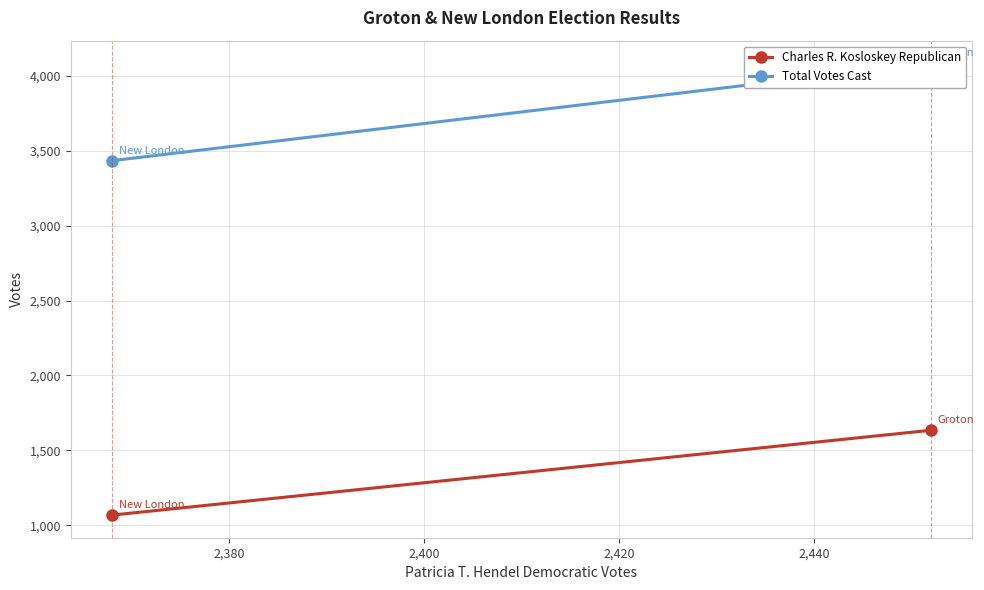

List the series in order of their overall mean, highest first.

Total Votes Cast, Charles R. Kosloskey Republican